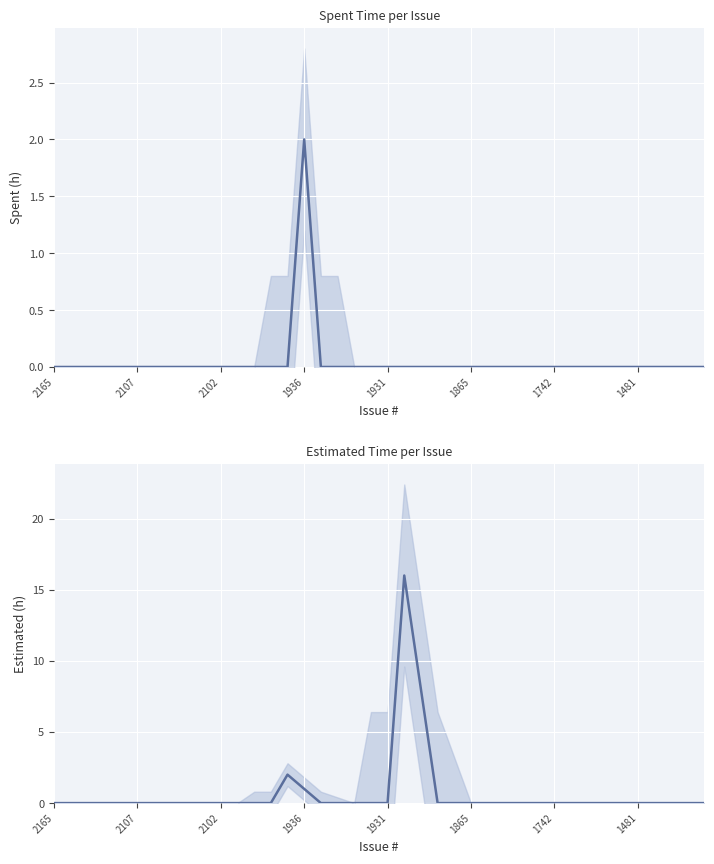

Is it true that Estimated time equals 0 at 16?

True